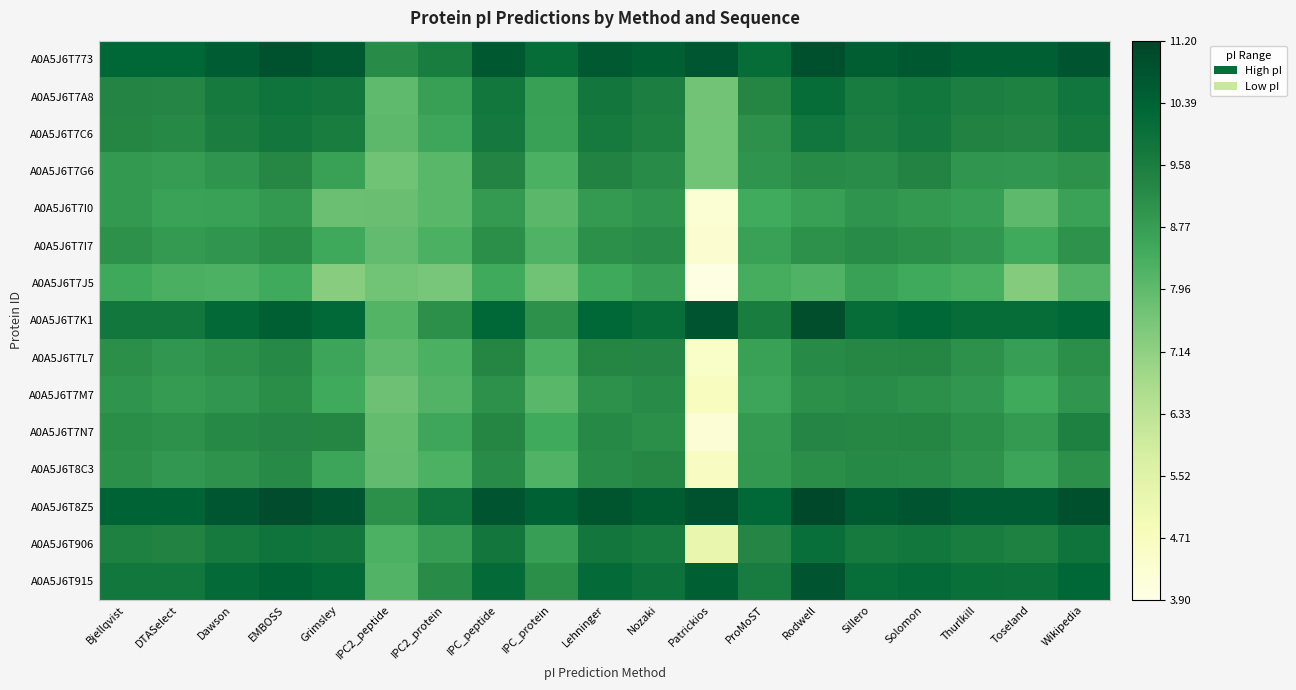

Reading left to right, what are all the values shown in this chart?

A0A5J6T773: Bjellqvist=10.3	DTASelect=10.3	Dawson=10.6	EMBOSS=10.9	Grimsley=10.7	IPC2_peptide=9.2	IPC2_protein=9.6	IPC_peptide=10.7	IPC_protein=10.1	Lehninger=10.7	Nozaki=10.5	Patrickios=10.7	ProMoST=10.1	Rodwell=10.9	Sillero=10.5	Solomon=10.7	Thurlkill=10.5	Toseland=10.5	Wikipedia=10.8
A0A5J6T7A8: Bjellqvist=9.4	DTASelect=9.3	Dawson=9.7	EMBOSS=9.9	Grimsley=9.8	IPC2_peptide=7.9	IPC2_protein=8.7	IPC_peptide=9.8	IPC_protein=8.7	Lehninger=9.8	Nozaki=9.5	Patrickios=7.6	ProMoST=9.3	Rodwell=10.1	Sillero=9.6	Solomon=9.8	Thurlkill=9.5	Toseland=9.5	Wikipedia=9.8
A0A5J6T7C6: Bjellqvist=9.3	DTASelect=9.2	Dawson=9.6	EMBOSS=9.8	Grimsley=9.6	IPC2_peptide=8.0	IPC2_protein=8.6	IPC_peptide=9.7	IPC_protein=8.7	Lehninger=9.7	Nozaki=9.5	Patrickios=7.7	ProMoST=9.0	Rodwell=9.8	Sillero=9.5	Solomon=9.7	Thurlkill=9.4	Toseland=9.4	Wikipedia=9.7
A0A5J6T7G6: Bjellqvist=8.9	DTASelect=8.8	Dawson=9.0	EMBOSS=9.3	Grimsley=8.7	IPC2_peptide=7.7	IPC2_protein=8.0	IPC_peptide=9.4	IPC_protein=8.3	Lehninger=9.4	Nozaki=9.2	Patrickios=7.7	ProMoST=9.0	Rodwell=9.2	Sillero=9.2	Solomon=9.4	Thurlkill=9.0	Toseland=8.9	Wikipedia=9.0
A0A5J6T7I0: Bjellqvist=8.9	DTASelect=8.7	Dawson=8.7	EMBOSS=8.9	Grimsley=7.8	IPC2_peptide=7.8	IPC2_protein=8.0	IPC_peptide=8.9	IPC_protein=8.0	Lehninger=8.9	Nozaki=9.0	Patrickios=4.3	ProMoST=8.4	Rodwell=8.7	Sillero=9.0	Solomon=8.9	Thurlkill=8.7	Toseland=8.0	Wikipedia=8.7
A0A5J6T7I7: Bjellqvist=9.0	DTASelect=8.9	Dawson=9.0	EMBOSS=9.1	Grimsley=8.5	IPC2_peptide=7.9	IPC2_protein=8.3	IPC_peptide=9.1	IPC_protein=8.2	Lehninger=9.1	Nozaki=9.2	Patrickios=4.4	ProMoST=8.7	Rodwell=9.0	Sillero=9.2	Solomon=9.1	Thurlkill=8.9	Toseland=8.5	Wikipedia=9.0
A0A5J6T7J5: Bjellqvist=8.5	DTASelect=8.3	Dawson=8.2	EMBOSS=8.5	Grimsley=7.3	IPC2_peptide=7.7	IPC2_protein=7.5	IPC_peptide=8.5	IPC_protein=7.7	Lehninger=8.5	Nozaki=8.7	Patrickios=4.0	ProMoST=8.4	Rodwell=8.2	Sillero=8.7	Solomon=8.5	Thurlkill=8.3	Toseland=7.3	Wikipedia=8.2
A0A5J6T7K1: Bjellqvist=9.8	DTASelect=9.8	Dawson=10.2	EMBOSS=10.5	Grimsley=10.2	IPC2_peptide=8.1	IPC2_protein=9.1	IPC_peptide=10.3	IPC_protein=9.0	Lehninger=10.3	Nozaki=10.1	Patrickios=10.8	ProMoST=9.6	Rodwell=10.9	Sillero=10.1	Solomon=10.3	Thurlkill=10.1	Toseland=10.1	Wikipedia=10.3
A0A5J6T7L7: Bjellqvist=9.1	DTASelect=8.9	Dawson=9.1	EMBOSS=9.3	Grimsley=8.6	IPC2_peptide=7.9	IPC2_protein=8.3	IPC_peptide=9.3	IPC_protein=8.3	Lehninger=9.3	Nozaki=9.3	Patrickios=4.5	ProMoST=8.7	Rodwell=9.2	Sillero=9.3	Solomon=9.3	Thurlkill=9.0	Toseland=8.7	Wikipedia=9.1
A0A5J6T7M7: Bjellqvist=9.0	DTASelect=8.8	Dawson=8.9	EMBOSS=9.1	Grimsley=8.5	IPC2_peptide=7.7	IPC2_protein=8.2	IPC_peptide=9.0	IPC_protein=8.1	Lehninger=9.0	Nozaki=9.2	Patrickios=4.7	ProMoST=8.6	Rodwell=9.1	Sillero=9.2	Solomon=9.1	Thurlkill=8.9	Toseland=8.5	Wikipedia=9.0
A0A5J6T7N7: Bjellqvist=9.1	DTASelect=9.0	Dawson=9.2	EMBOSS=9.3	Grimsley=9.3	IPC2_peptide=7.9	IPC2_protein=8.6	IPC_peptide=9.3	IPC_protein=8.5	Lehninger=9.3	Nozaki=9.1	Patrickios=4.2	ProMoST=8.9	Rodwell=9.3	Sillero=9.3	Solomon=9.3	Thurlkill=9.1	Toseland=8.9	Wikipedia=9.4
A0A5J6T8C3: Bjellqvist=9.1	DTASelect=8.9	Dawson=9.0	EMBOSS=9.2	Grimsley=8.6	IPC2_peptide=7.9	IPC2_protein=8.3	IPC_peptide=9.2	IPC_protein=8.2	Lehninger=9.2	Nozaki=9.3	Patrickios=4.6	ProMoST=8.9	Rodwell=9.1	Sillero=9.2	Solomon=9.2	Thurlkill=9.0	Toseland=8.6	Wikipedia=9.1
A0A5J6T8Z5: Bjellqvist=10.4	DTASelect=10.4	Dawson=10.7	EMBOSS=11.0	Grimsley=10.8	IPC2_peptide=9.1	IPC2_protein=9.8	IPC_peptide=10.8	IPC_protein=10.4	Lehninger=10.8	Nozaki=10.6	Patrickios=10.9	ProMoST=10.2	Rodwell=11.1	Sillero=10.6	Solomon=10.8	Thurlkill=10.6	Toseland=10.6	Wikipedia=10.9
A0A5J6T906: Bjellqvist=9.5	DTASelect=9.4	Dawson=9.7	EMBOSS=9.9	Grimsley=9.8	IPC2_peptide=8.2	IPC2_protein=8.8	IPC_peptide=9.8	IPC_protein=8.7	Lehninger=9.8	Nozaki=9.7	Patrickios=5.2	ProMoST=9.3	Rodwell=10.0	Sillero=9.7	Solomon=9.8	Thurlkill=9.6	Toseland=9.5	Wikipedia=9.9
A0A5J6T915: Bjellqvist=9.8	DTASelect=9.8	Dawson=10.2	EMBOSS=10.4	Grimsley=10.2	IPC2_peptide=8.2	IPC2_protein=9.2	IPC_peptide=10.2	IPC_protein=9.1	Lehninger=10.2	Nozaki=10.0	Patrickios=10.5	ProMoST=9.6	Rodwell=10.8	Sillero=10.1	Solomon=10.2	Thurlkill=10.0	Toseland=10.0	Wikipedia=10.3